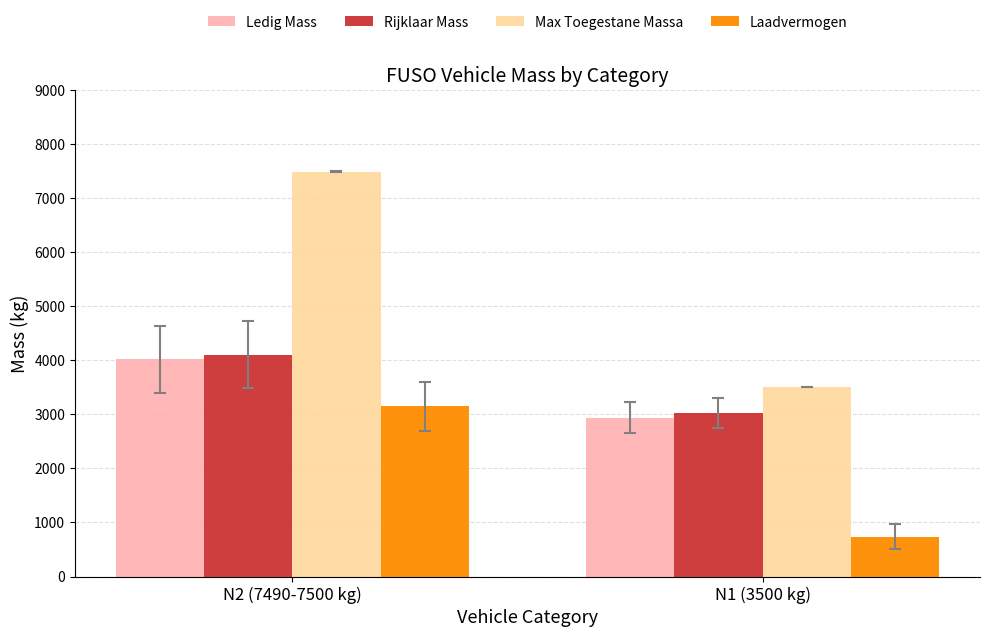

Reading left to right, list all the values displayed in this chart.

Ledig Mass: N2 (7490-7500 kg)=4021	N1 (3500 kg)=2938
Rijklaar Mass: N2 (7490-7500 kg)=4099	N1 (3500 kg)=3027
Max Toegestane Massa: N2 (7490-7500 kg)=7492	N1 (3500 kg)=3500
Laadvermogen: N2 (7490-7500 kg)=3149	N1 (3500 kg)=733